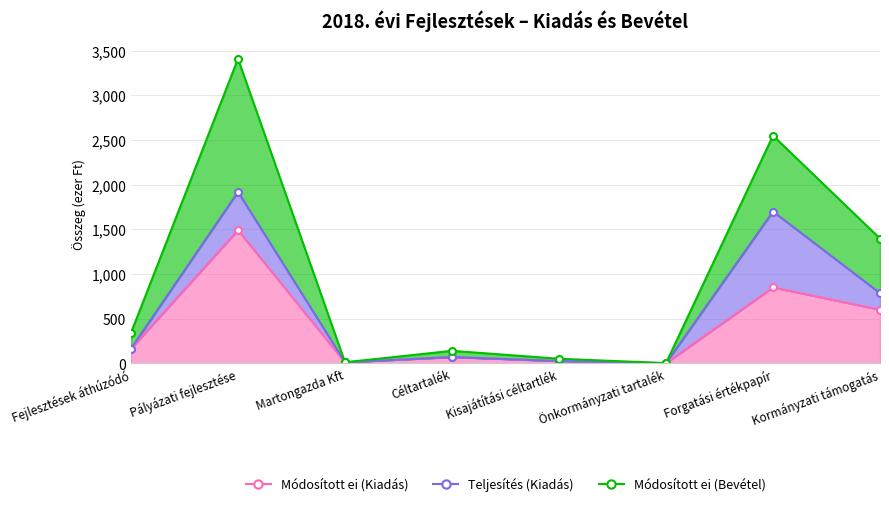

True or false: Módosított ei (Kiadás) and Módosított ei (Bevétel) cross at least once.

False